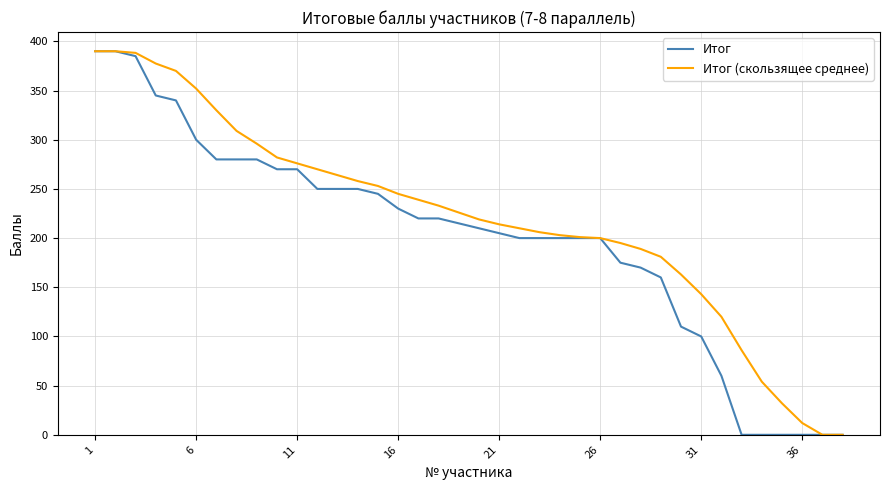

Which series has the largest total across all categories?

Итог (скользящее среднее)